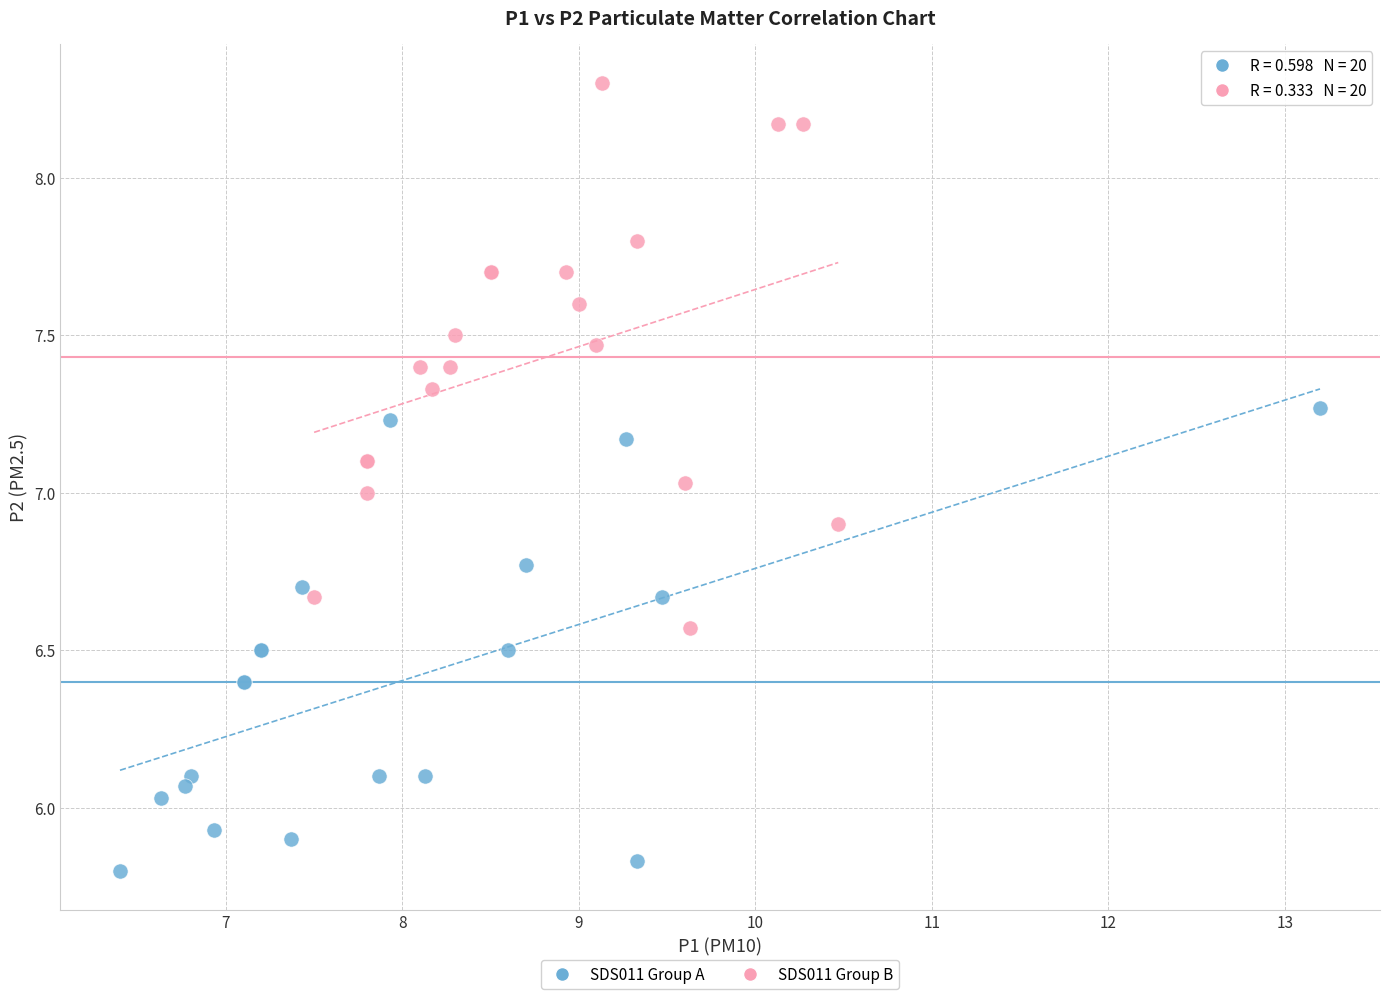

Which series reaches the minimum Y coordinate?

SDS011 Group A